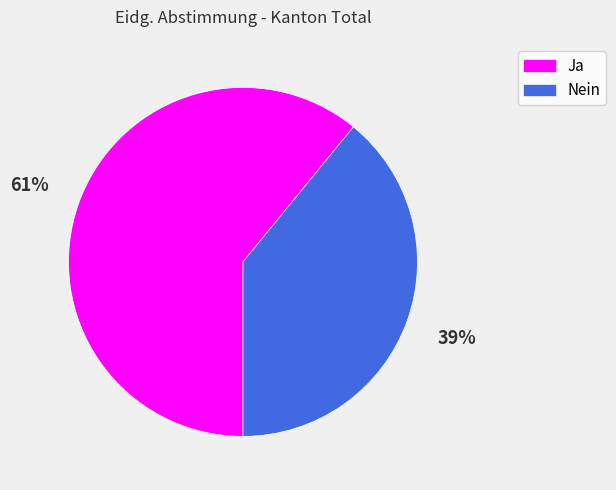

To the nearest percent, what portion does Nein represent?

39%